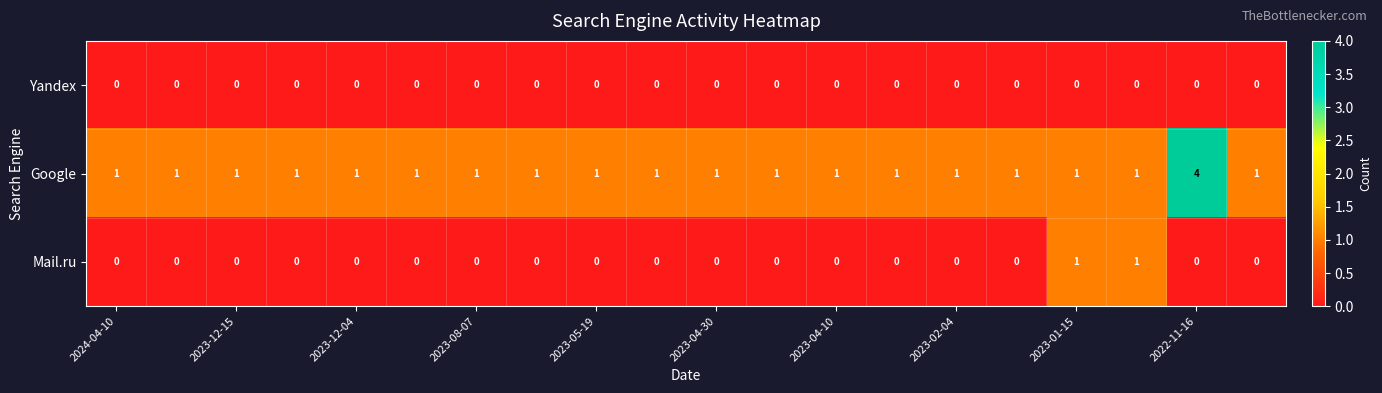

What is the maximum value shown in the chart?

4